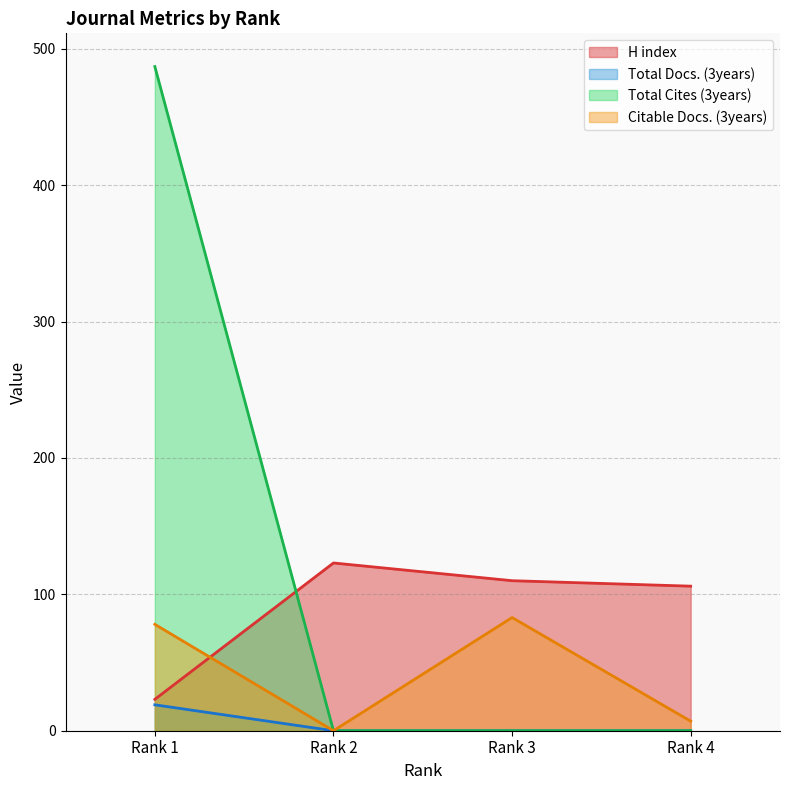

Which series has the largest total across all categories?

Total Cites (3years)